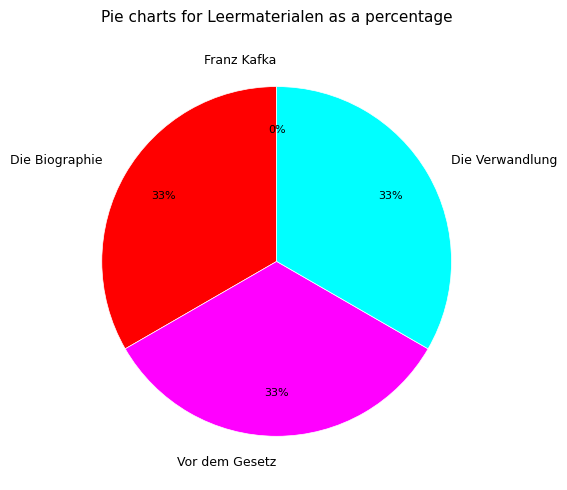

Does any single category account for the majority?

No